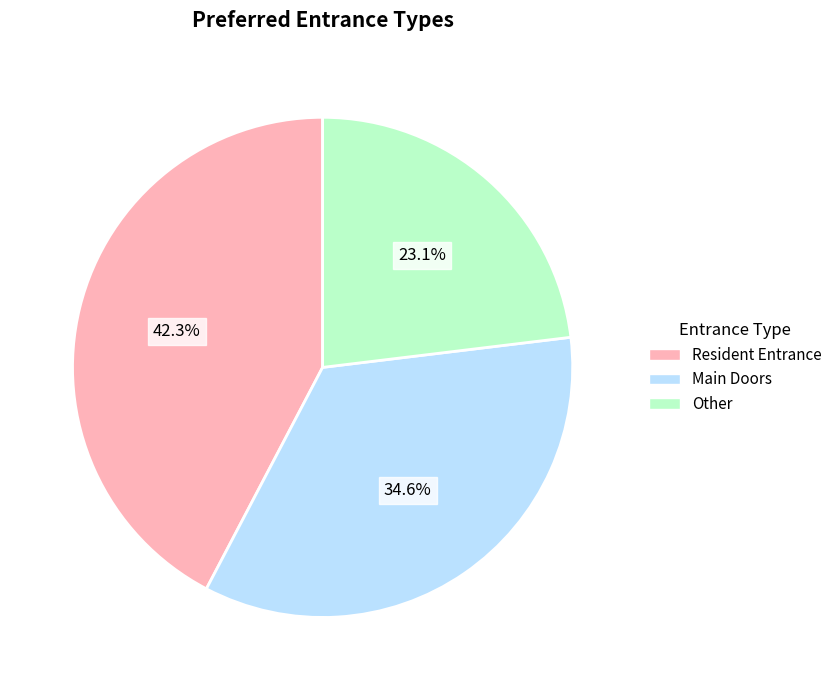

Which category has the smallest portion of the pie?

Other